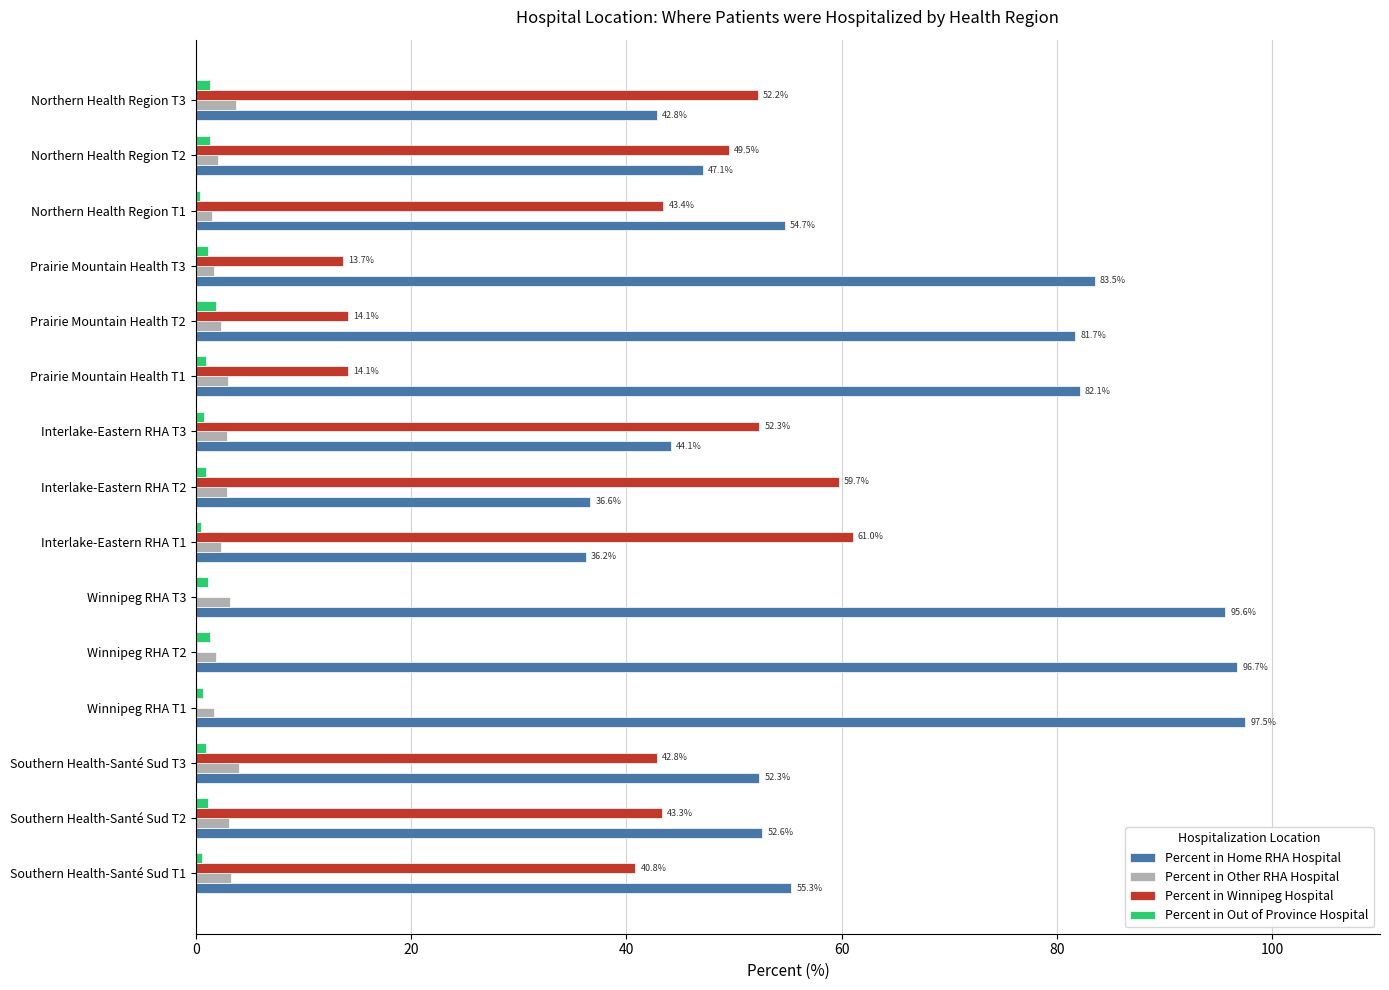

What is the maximum value for Percent in Winnipeg Hospital?

61.0